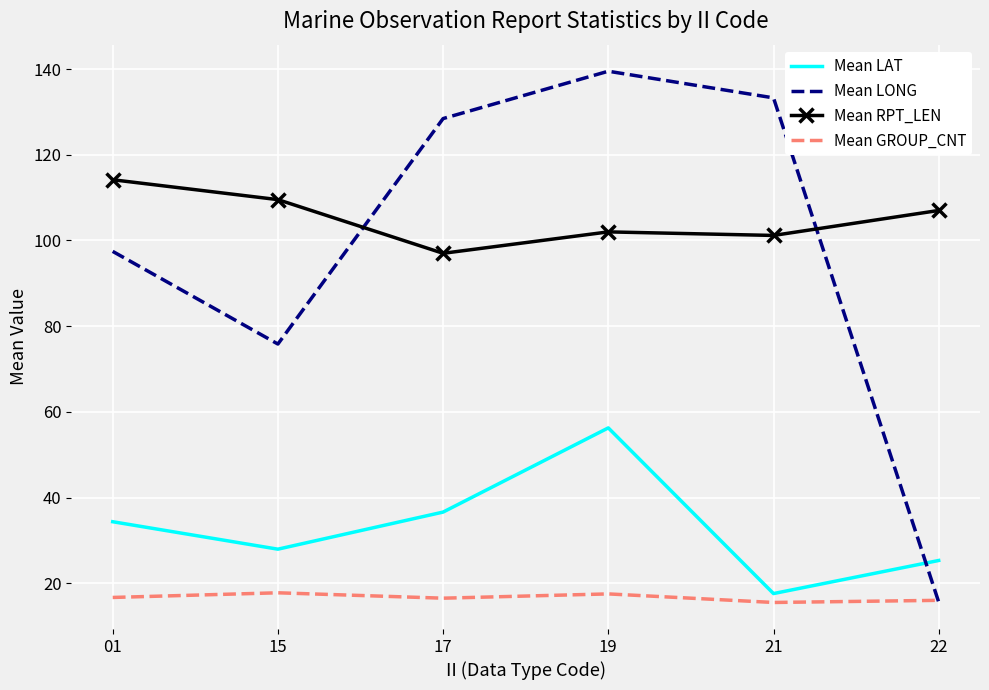

What is the approximate value of Mean GROUP_CNT at 15?

17.8